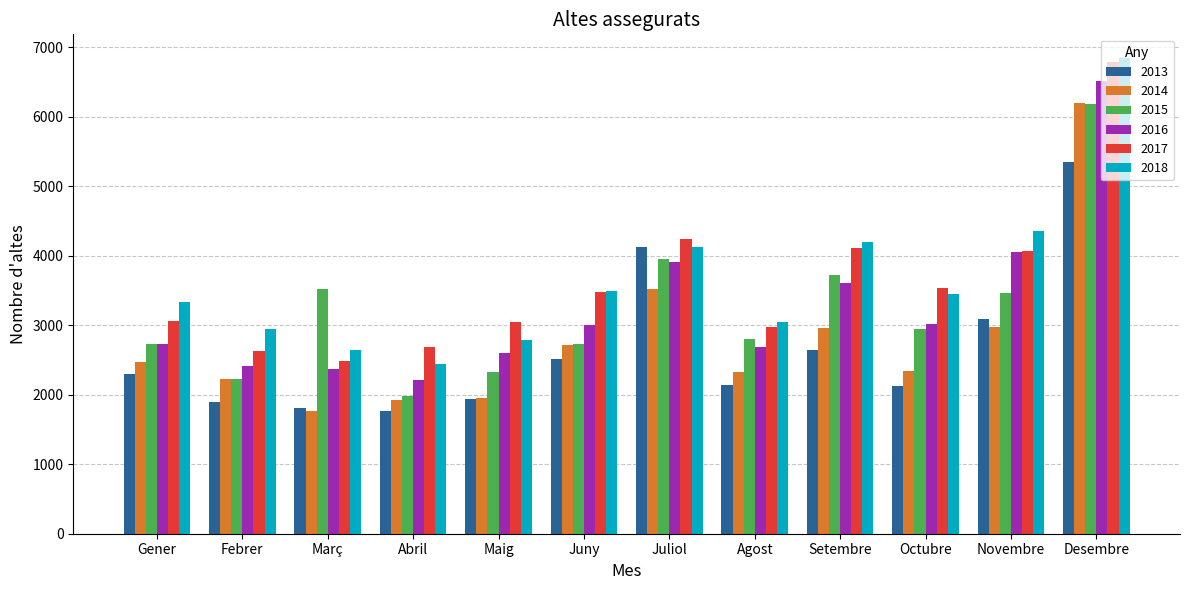

Count the number of data series in this chart.

6